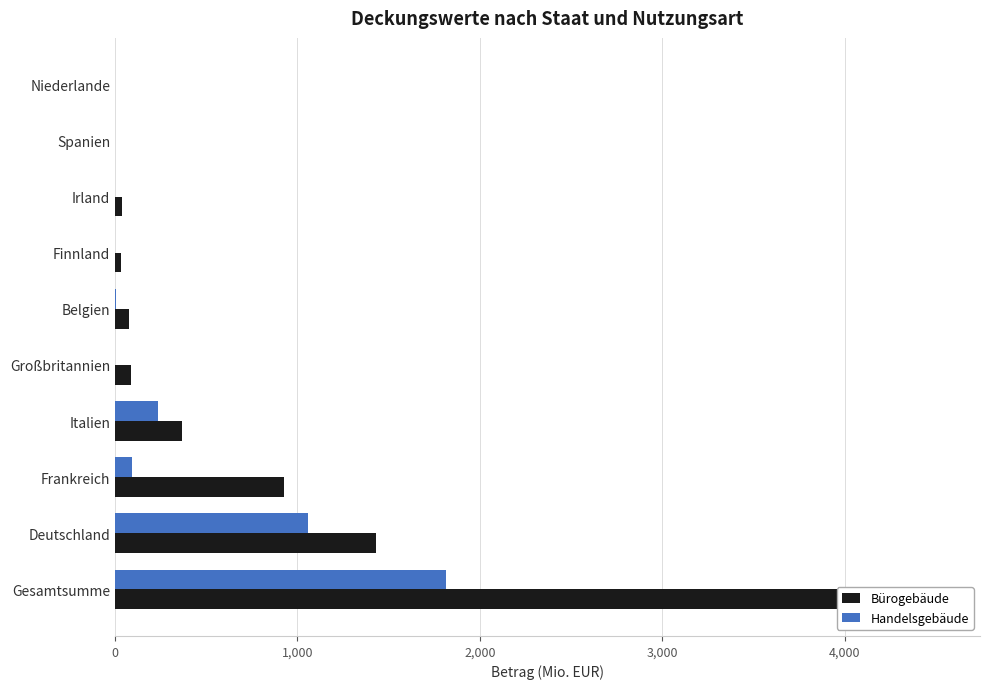

Reading right to left, list all the values displayed in this chart.

Bürogebäude: 0.0	0.0	35.1	30.9	74.1	88.7	367.5	924.0	1431.6	4123.7
Handelsgebäude: 0.0	0.0	0.0	0.0	7.0	0.0	237.6	90.4	1057.3	1814.8